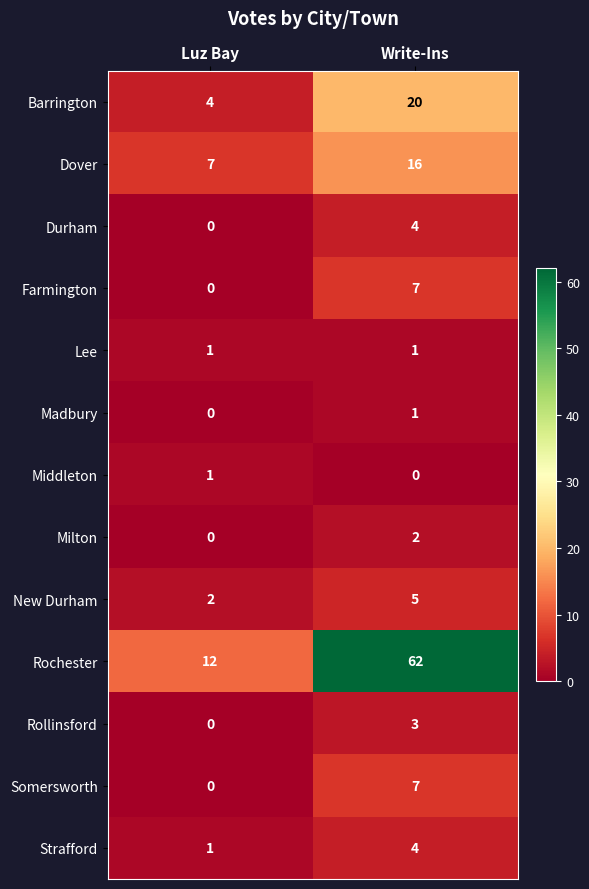

Which category has the highest value across all series?

Write-Ins